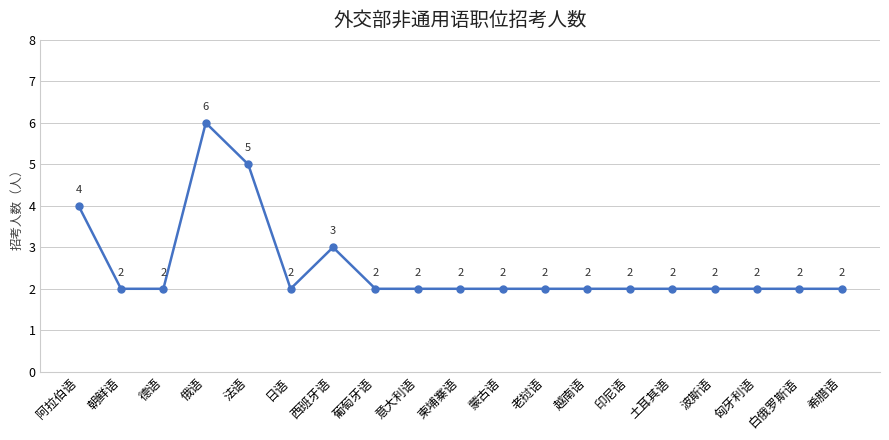

What is the label of the 19th point from the left?

希腊语